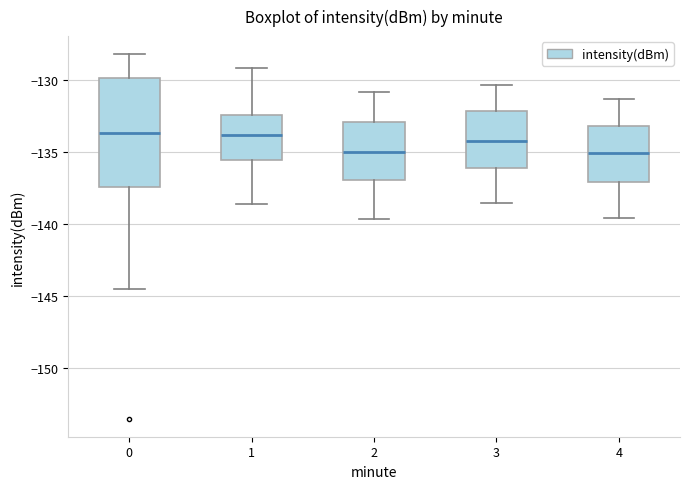

Which box is the tallest, from its lower edge to its upper edge?

0